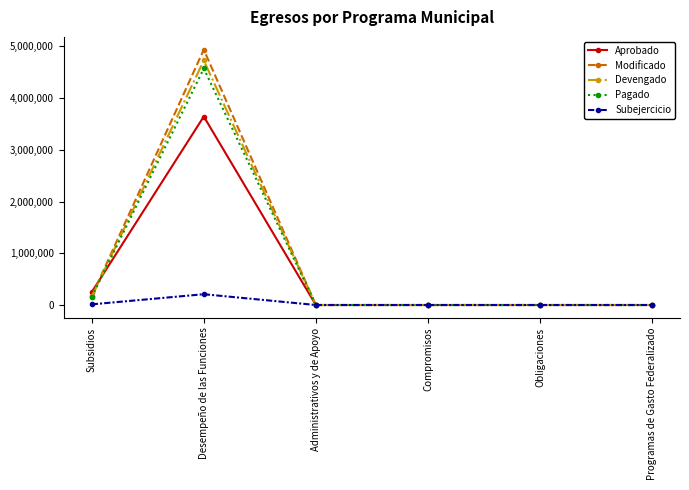

At which category does Aprobado reach its first local peak?

Desempeño de las Funciones